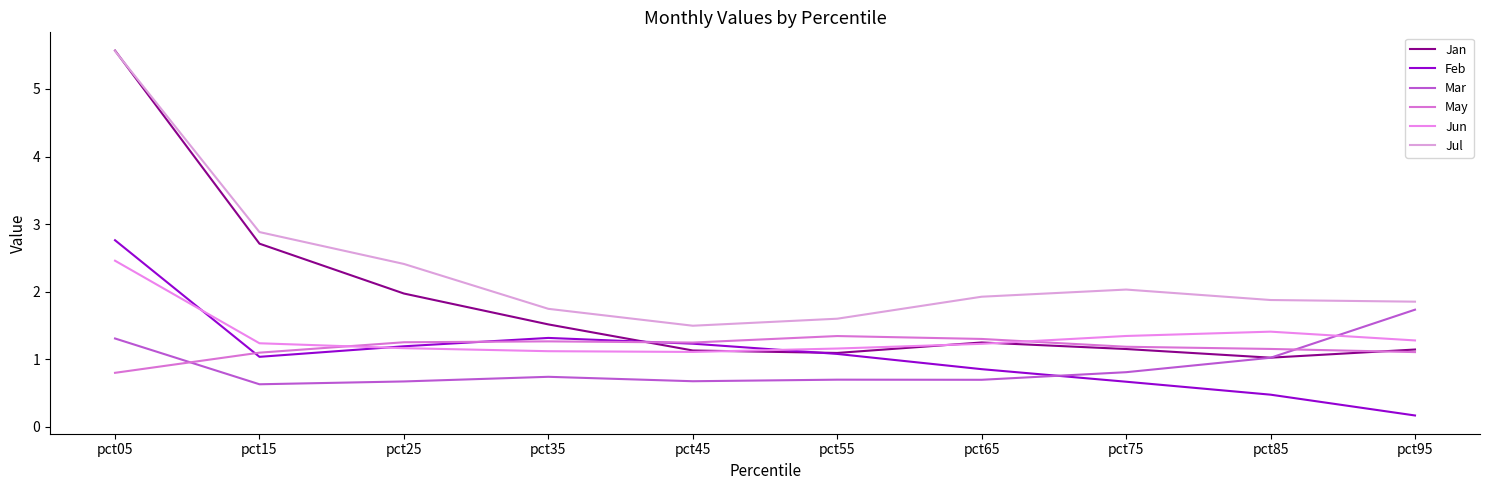

In Mar, how many points are lower than both neighbors (excluding endpoints)?

3